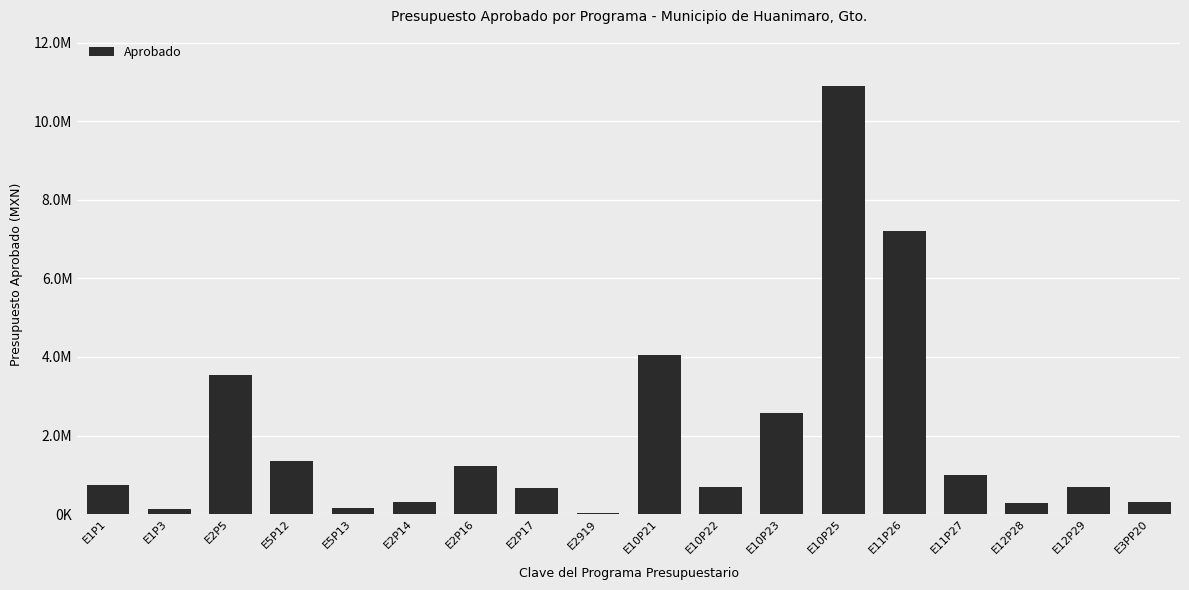

Where does the data first go above 754180?

E1P1